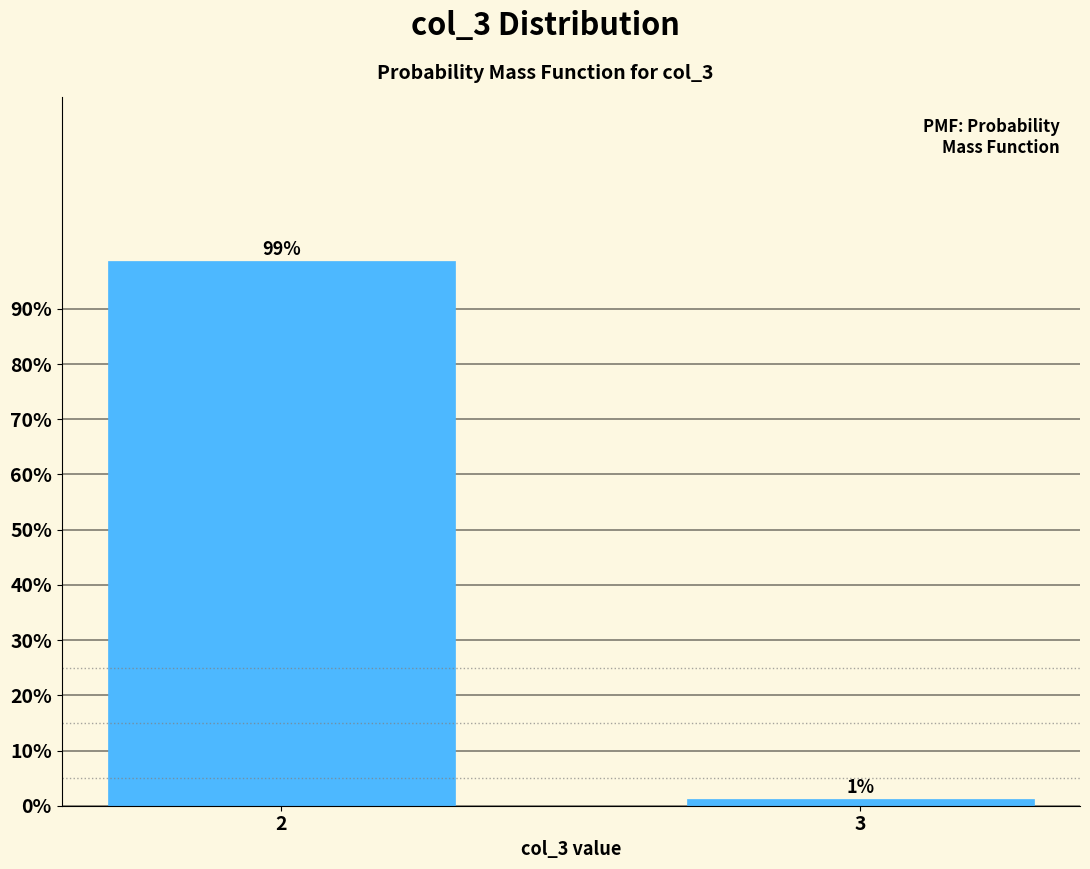

At which category does the chart reach its minimum across all series?

3